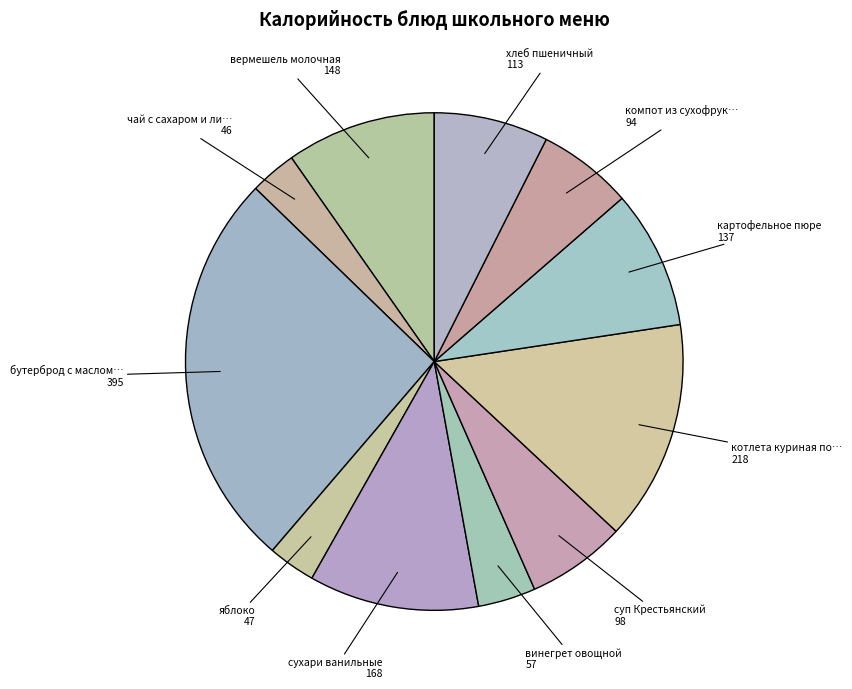

How many slices are in this pie chart?

11